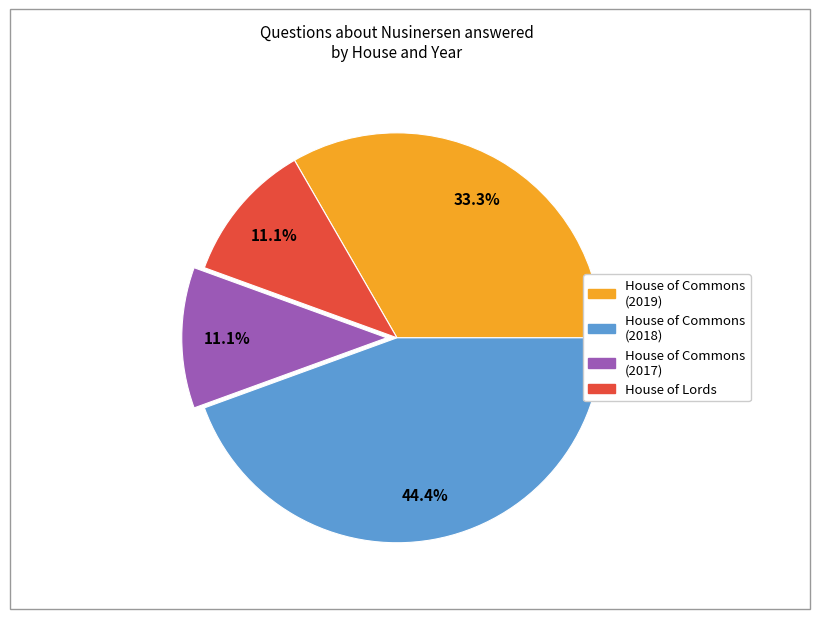

Does any single category account for the majority?

No